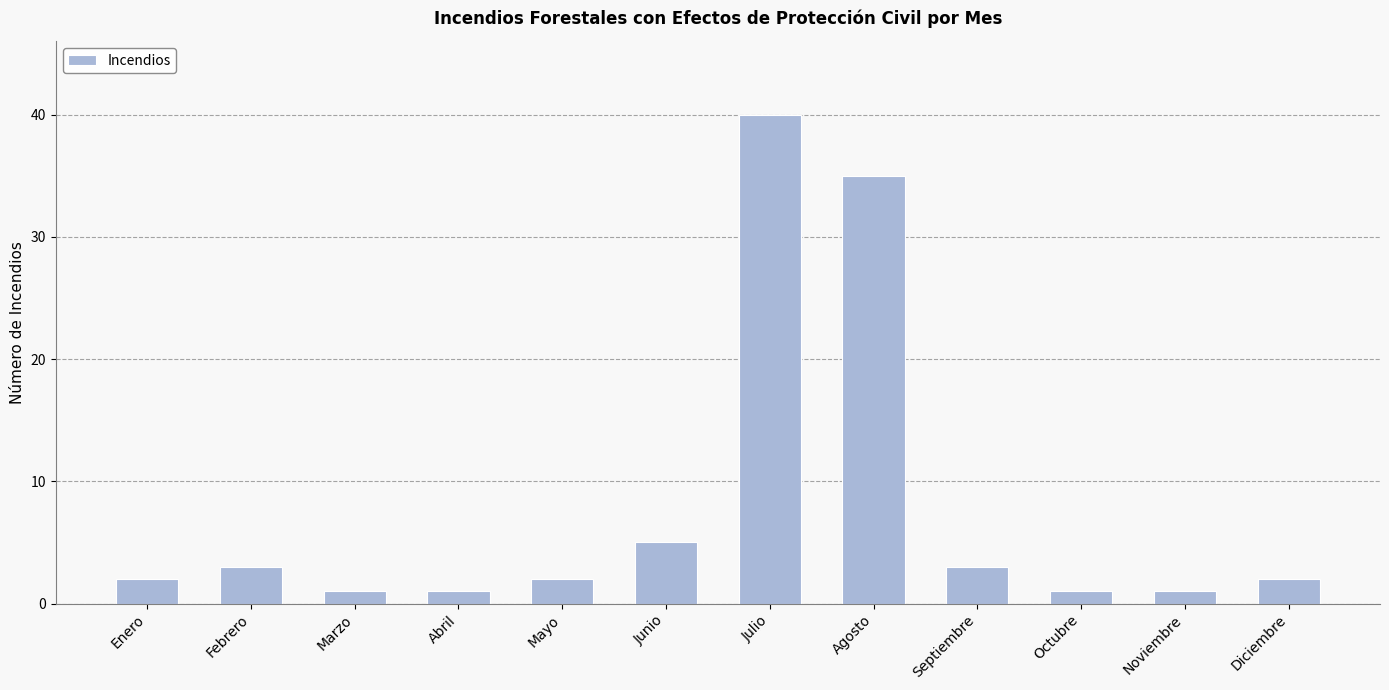

The value at Septiembre is 5. True or false?

False